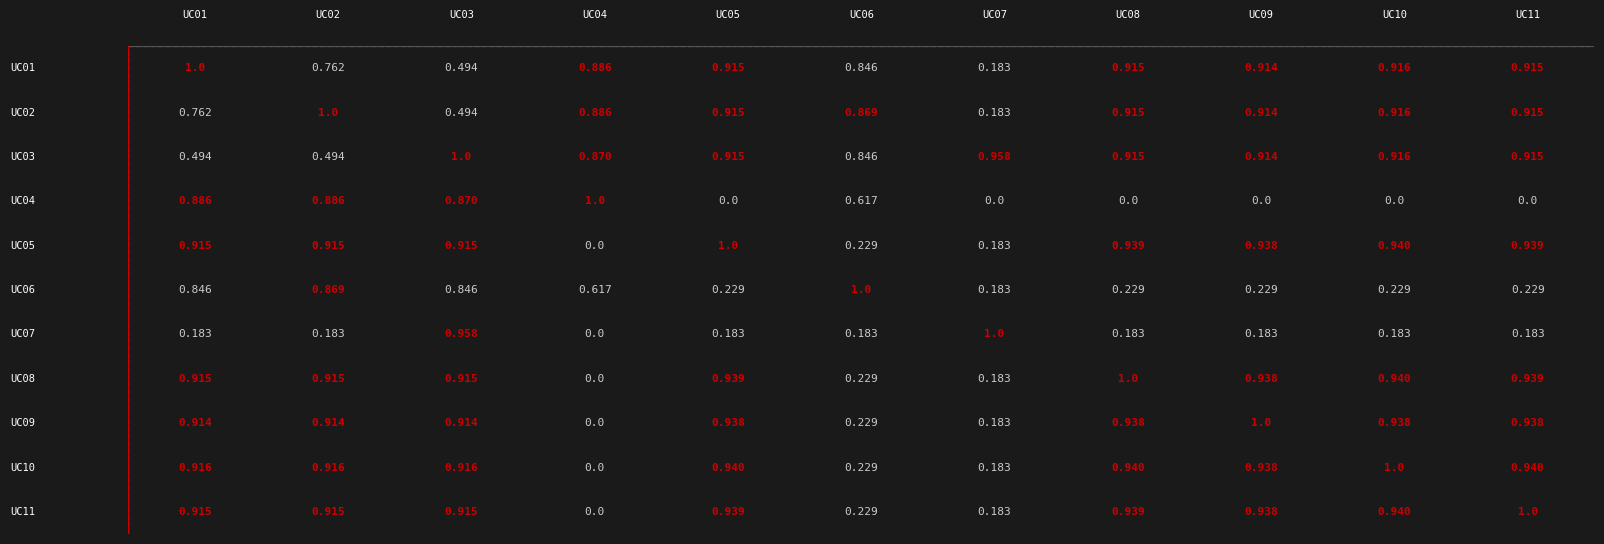

Rank the categories by UC04 value from highest to lowest.

UC04, UC01, UC02, UC03, UC06, UC05, UC07, UC08, UC09, UC10, UC11